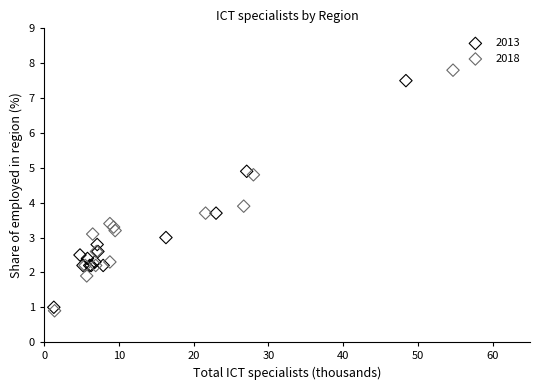

Which series has the widest spread of Y values?

2018